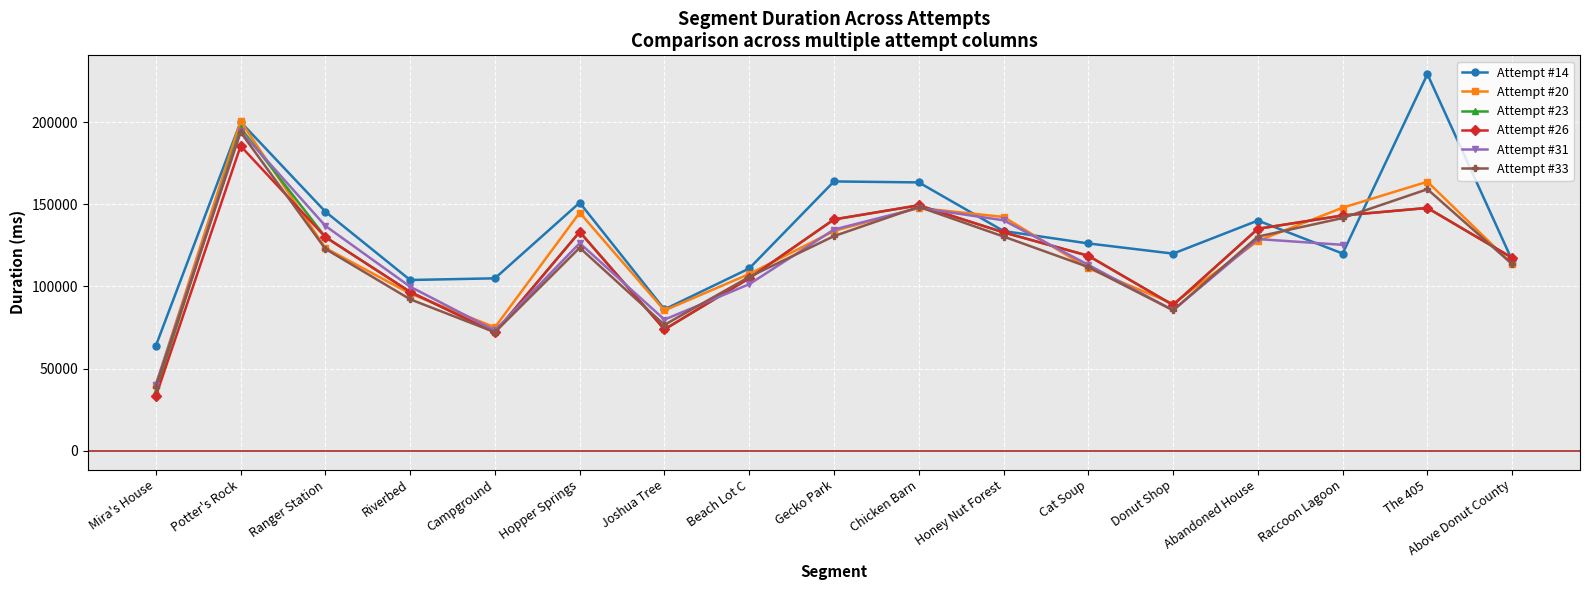

Between which two adjacent categories do Attempt #26 and Attempt #31 first intersect?

Campground and Hopper Springs